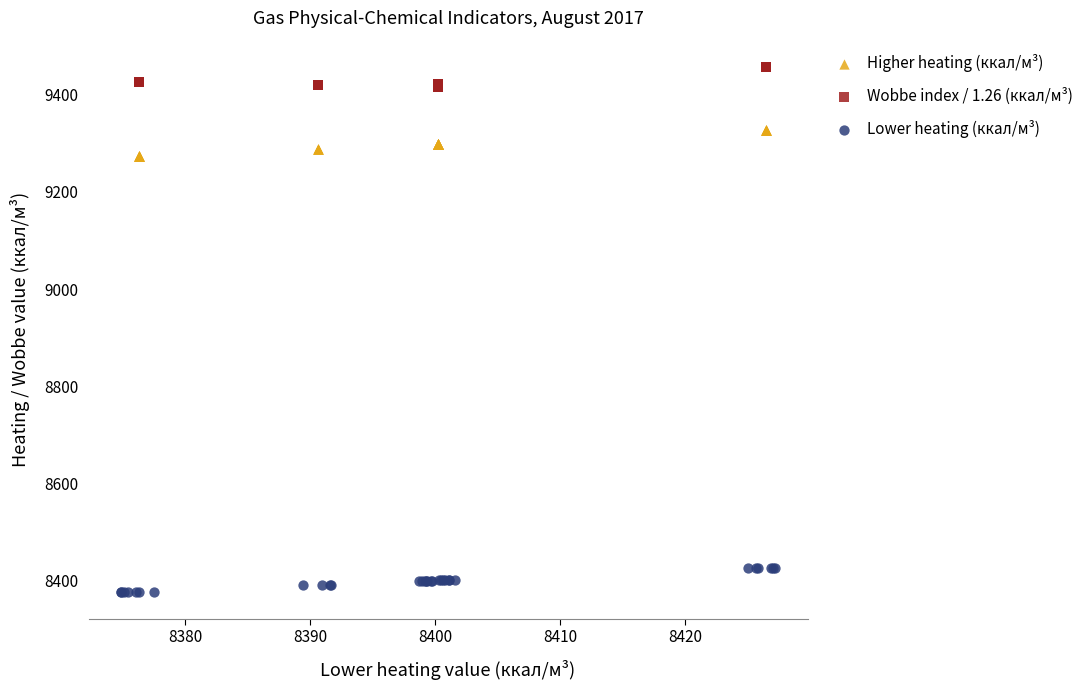

Which series reaches the minimum Y coordinate?

Lower heating (ккал/м³)